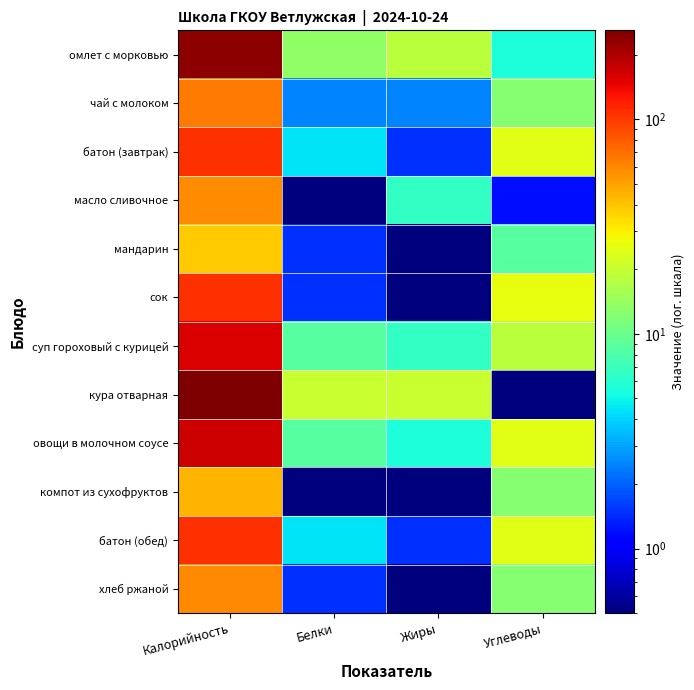

Which series has the widest spread of values?

кура отварная